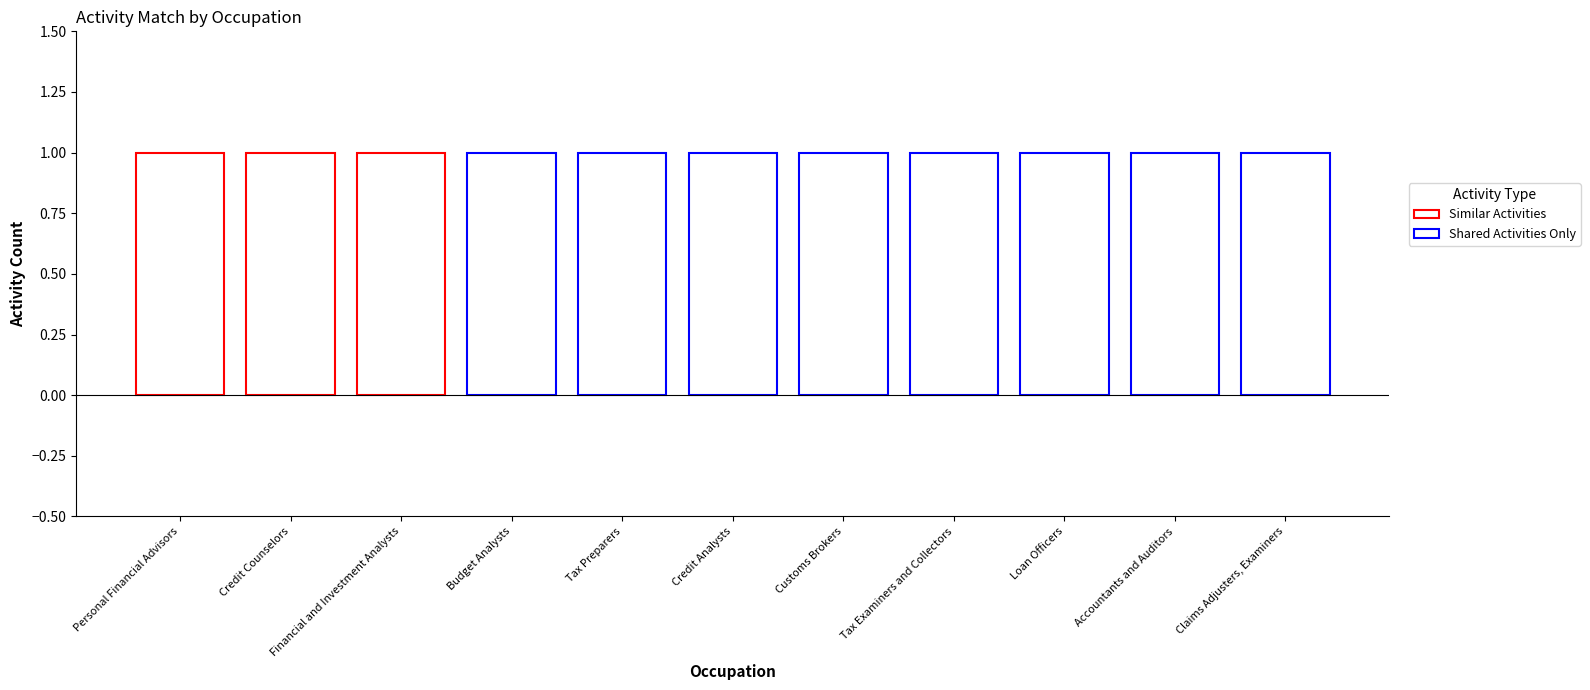

True or false: Similar Activities has a value of -1 at Credit Analysts.

False